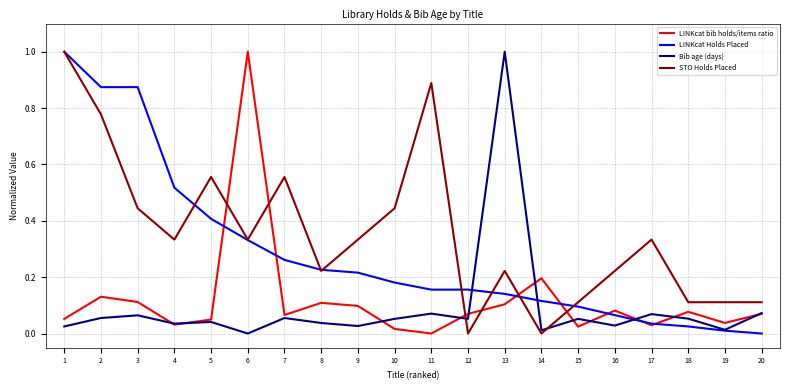

How many STO Holds Placed values are between 0 and 1?

20